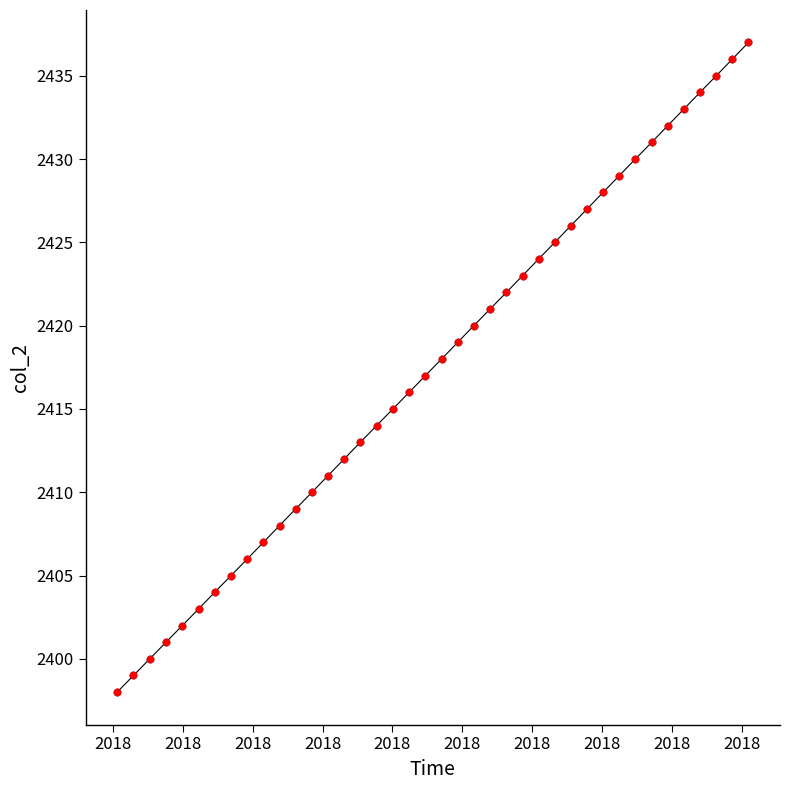

What is the difference between the maximum and minimum values?

39